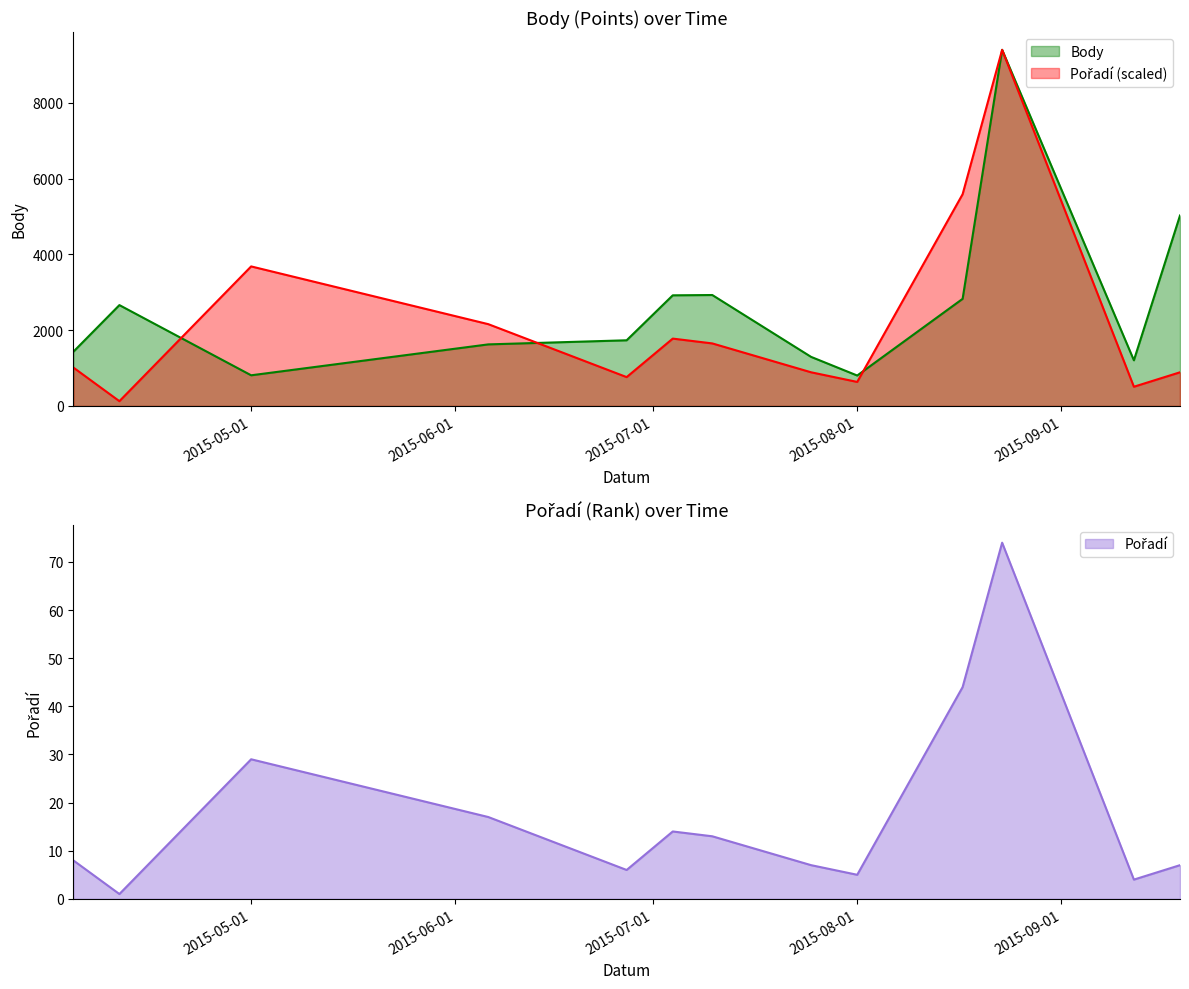

Which series changed the most between 2015-07-04 and 2015-09-12?

Body